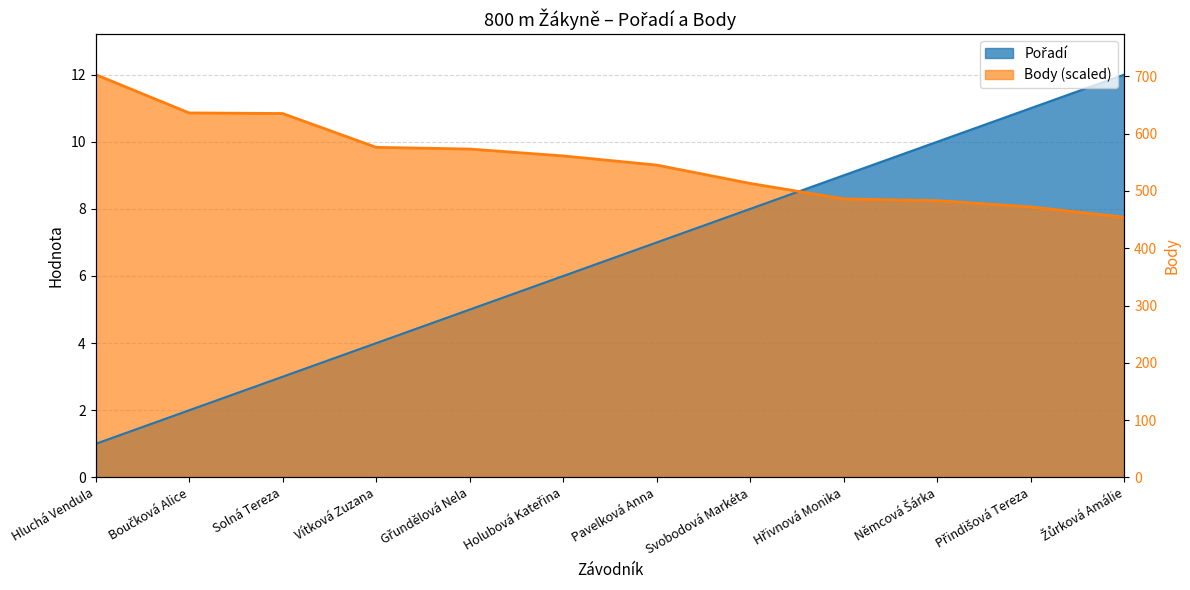

At which category does the chart reach its minimum across all series?

Hluchá Vendula